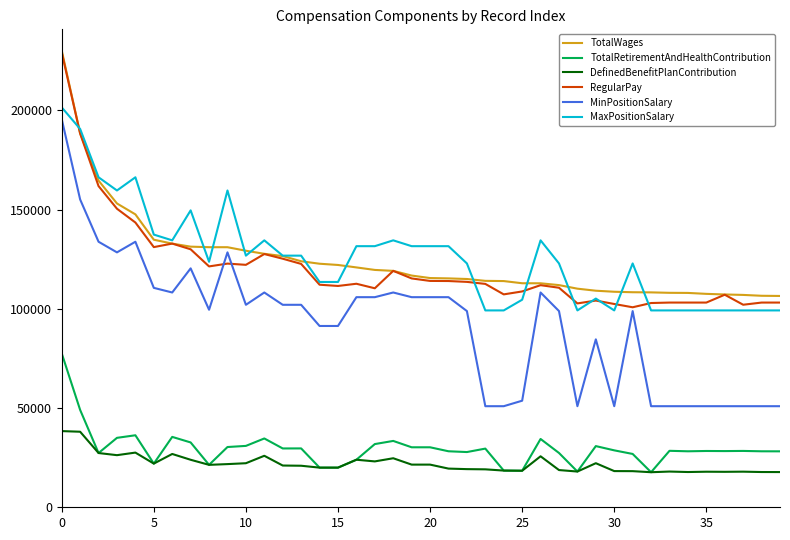

True or false: TotalRetirementAndHealthContribution and MinPositionSalary intersect in this chart.

False